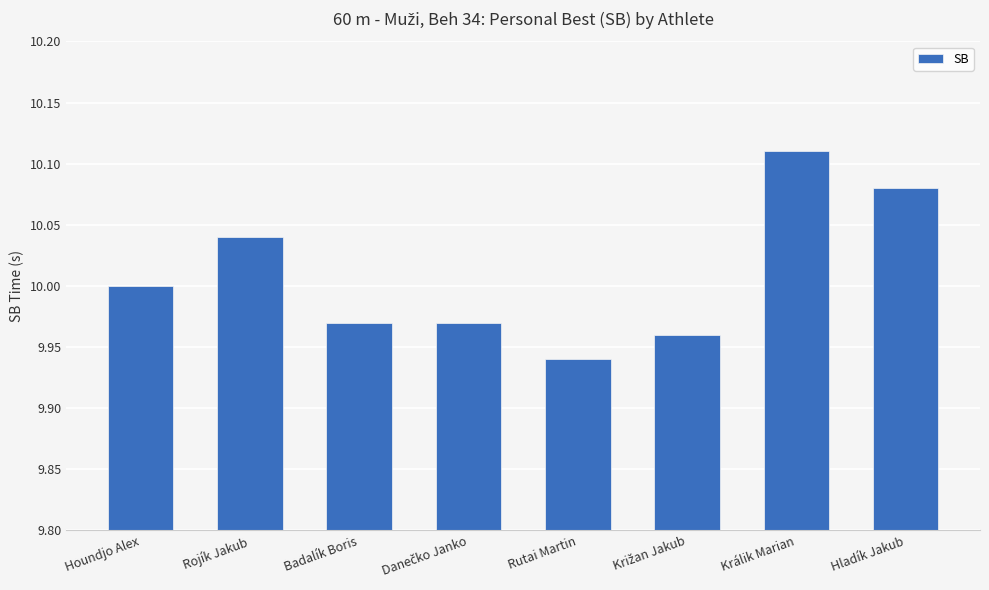

What is the label of the 5th bar from the left?

Rutai Martin